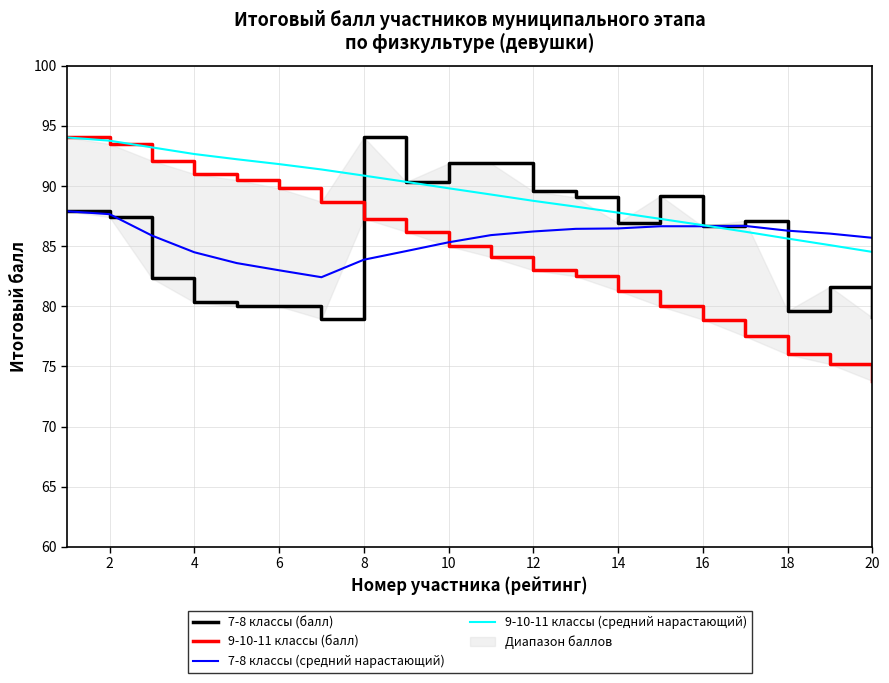

Reading left to right, transcribe all the data shown in this chart.

7-8 классы (балл): 87.9	87.4	82.3	80.3	80.0	80.0	79.0	94.0	90.3	91.9	91.9	89.6	89.1	86.9	89.2	86.6	87.1	79.6	81.6	79.1
9-10-11 классы (балл): 94.0	93.5	92.1	91.0	90.5	89.8	88.7	87.3	86.2	85.0	84.1	83.0	82.5	81.3	80.0	78.9	77.5	76.0	75.2	73.8
7-8 классы (средний нарастающий): 87.9	87.7	85.9	84.5	83.6	83.0	82.4	83.9	84.6	85.3	85.9	86.2	86.4	86.5	86.7	86.7	86.7	86.3	86.0	85.7
9-10-11 классы (средний нарастающий): 94.0	93.8	93.2	92.7	92.2	91.8	91.4	90.9	90.3	89.8	89.3	88.8	88.3	87.8	87.3	86.7	86.2	85.6	85.1	84.5